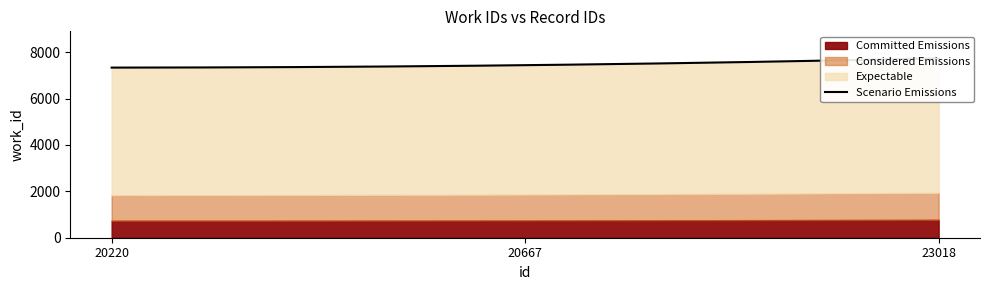

Approximately how many times larger is the value at 23018 compared to 20220?

1.1